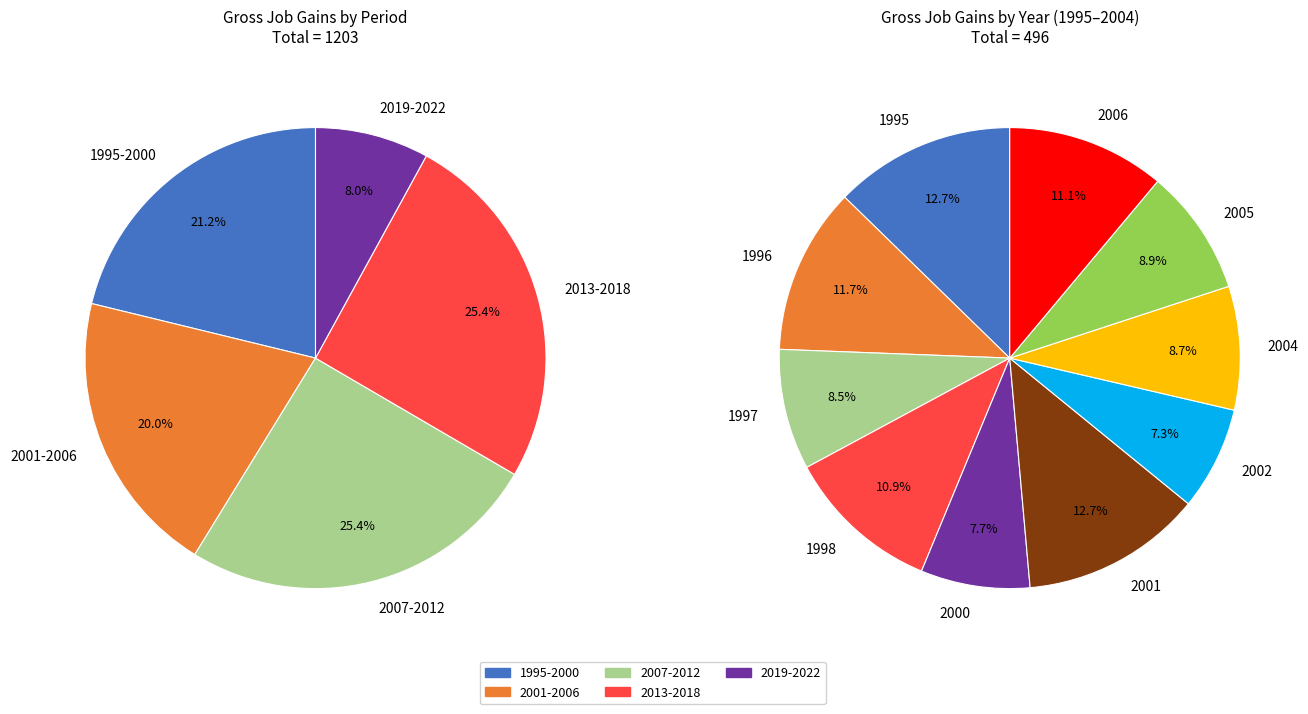

What is the spread (max minus min) of values at 2001?

63